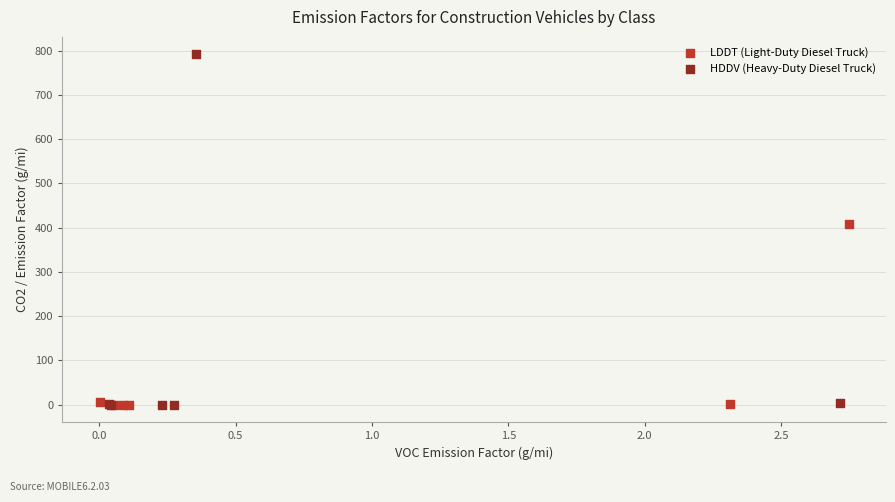

Which series reaches the maximum Y coordinate?

HDDV (Heavy-Duty Diesel Truck)